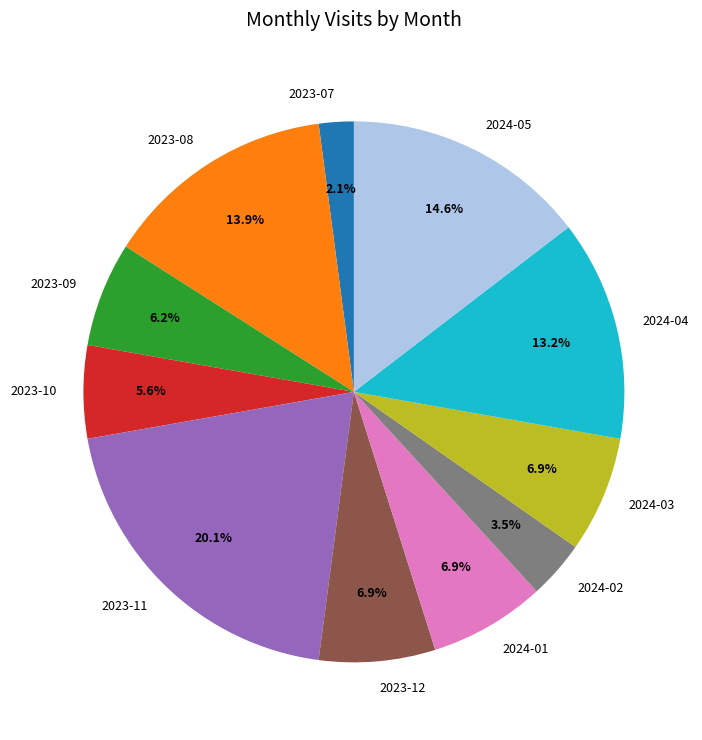

How many slices are in this pie chart?

11